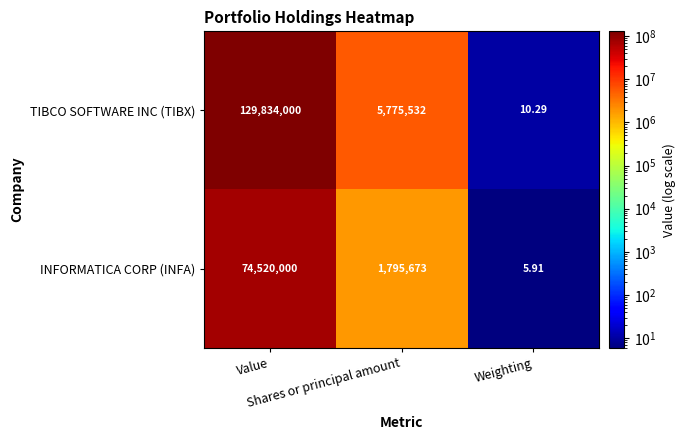

List the series in order of their peak value, highest first.

TIBCO SOFTWARE INC (TIBX), INFORMATICA CORP (INFA)